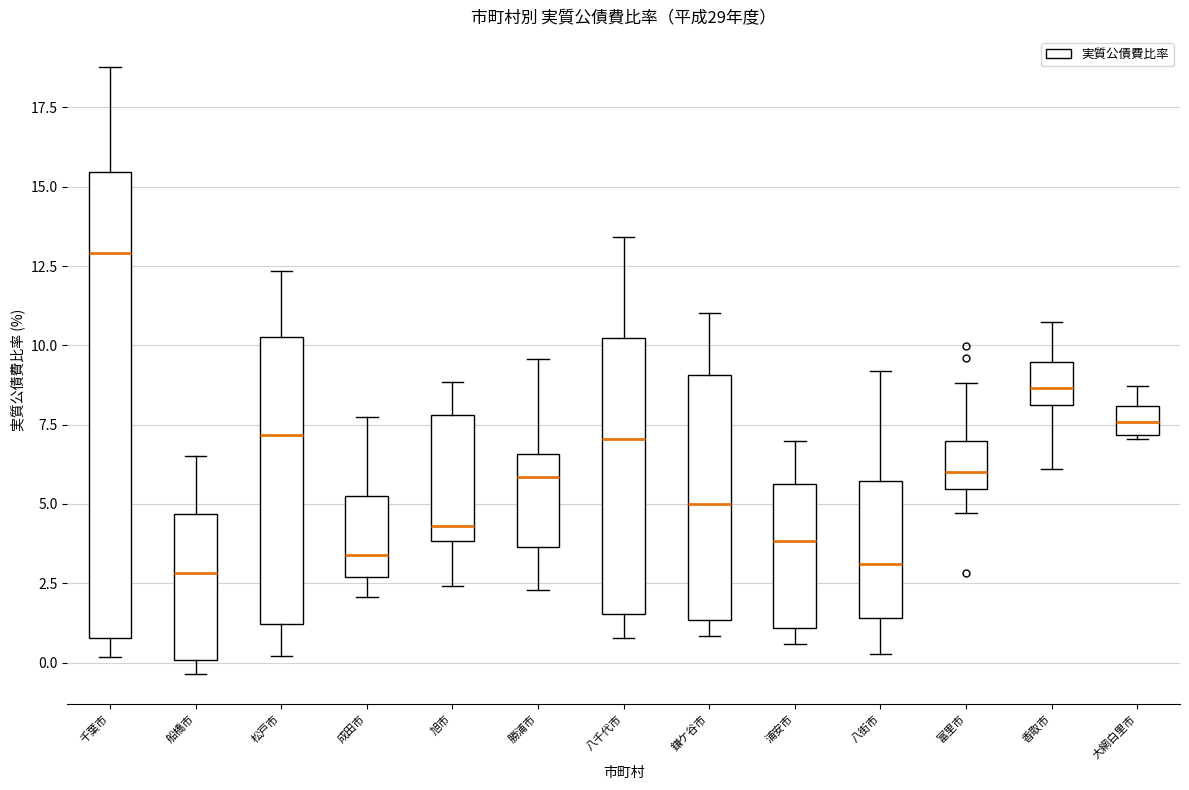

Comparing the boxes themselves (not the whiskers), which one is the tallest?

千葉市